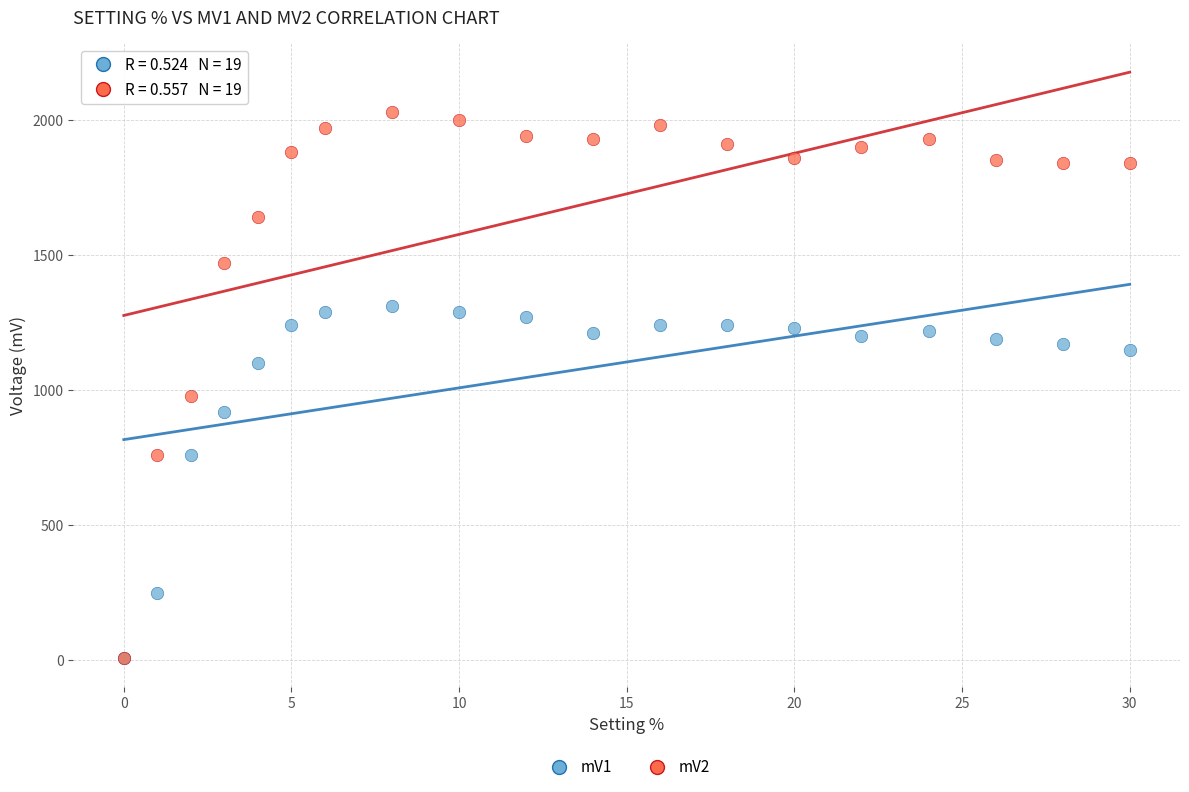

Across all series, what Y value is closest to 1019?

980.0